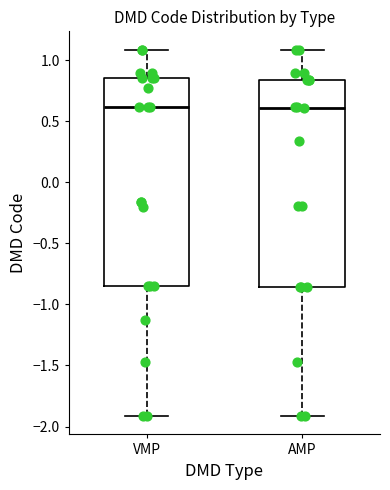

Reading left to right, read every box against the y-axis: the position of its median line, the range the box covers, and the ends of its whiskers. The values are not printed on the chart, so give them approximately, as read against the axis.

VMP: median 0.60, box -0.85 to 0.85, whiskers -1.90 to 1.10
AMP: median 0.60, box -0.85 to 0.85, whiskers -1.90 to 1.10